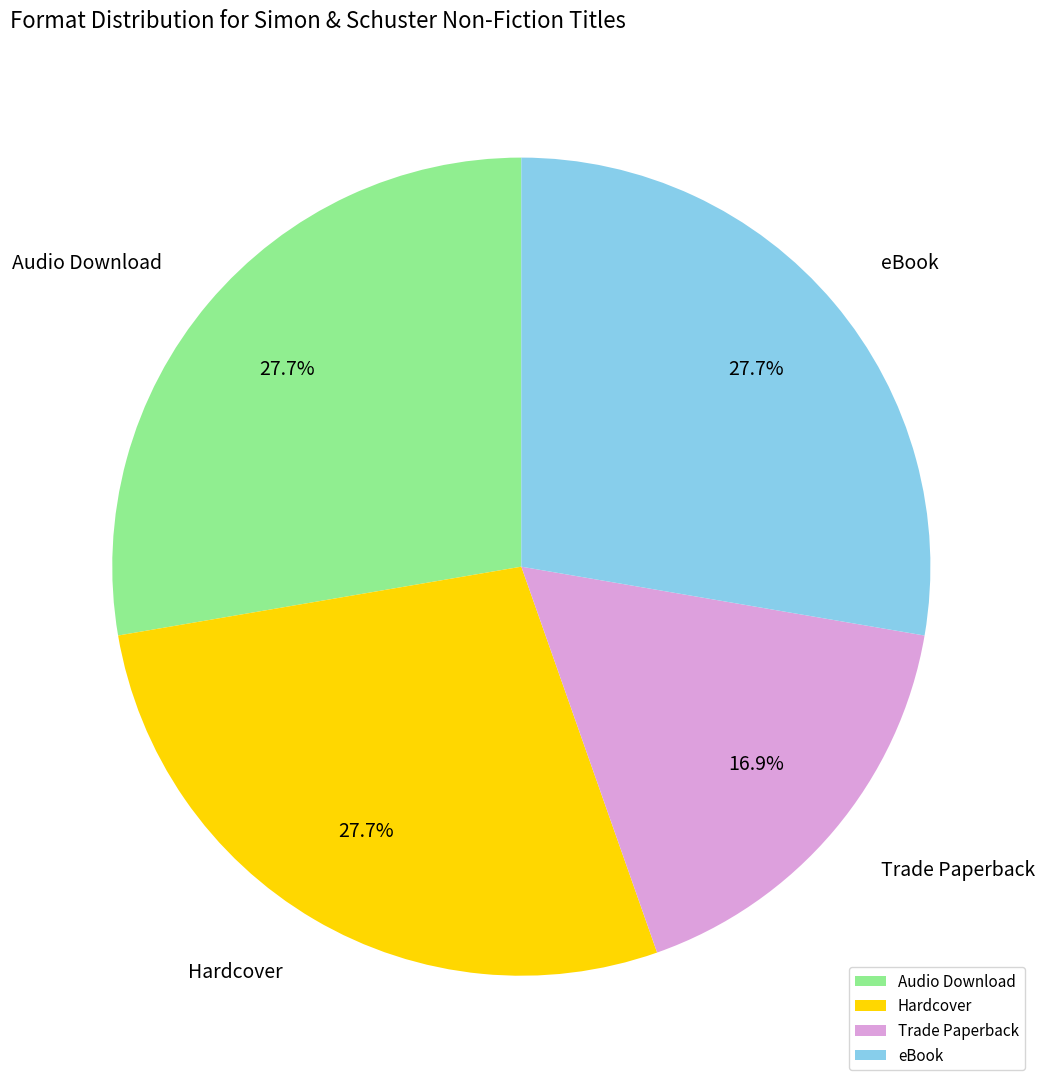

True or false: Hardcover accounts for 21% of the total.

False